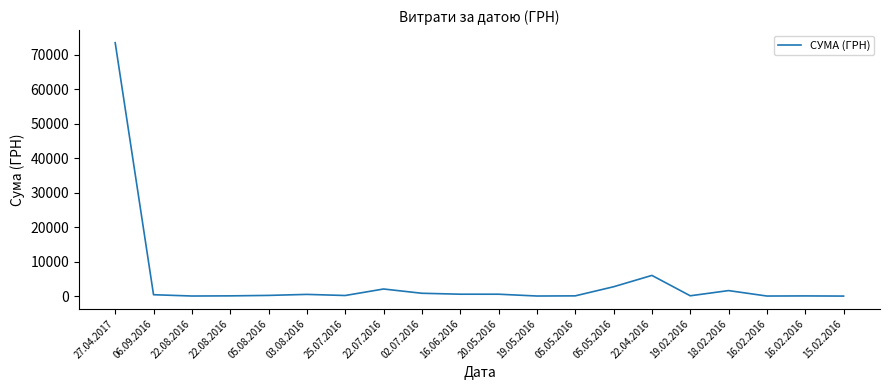

What is the greatest value displayed?

73490.0